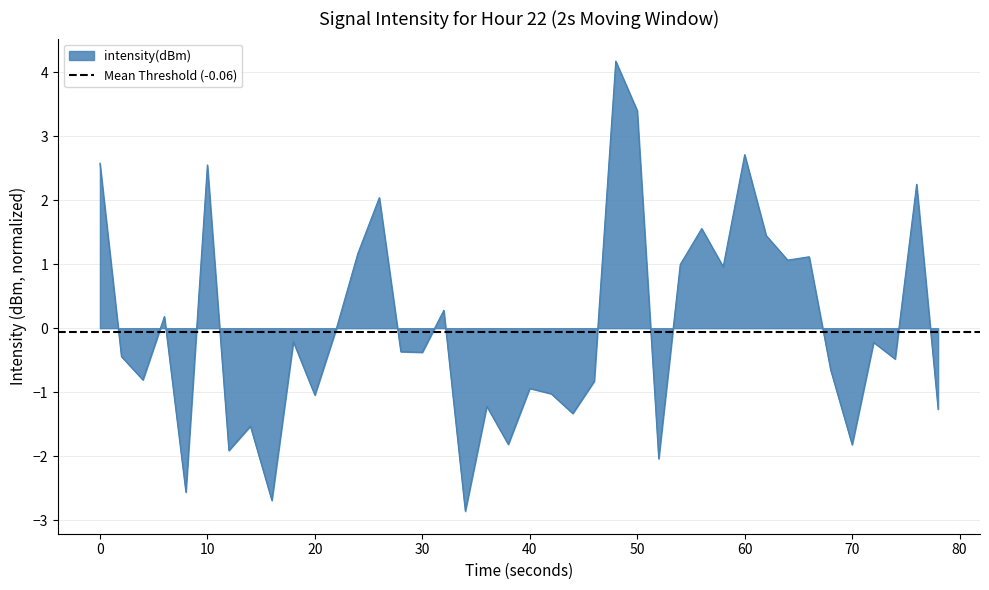

Is it true that intensity(dBm) equals 3.4 at 50?

True